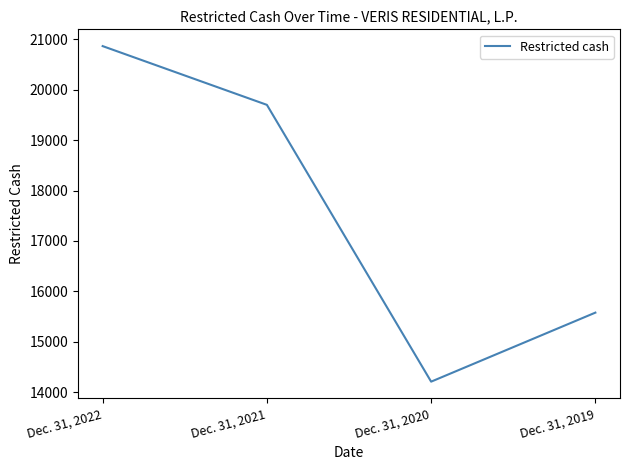

Approximately how many times larger is the value at Dec. 31, 2019 compared to Dec. 31, 2021?

0.8